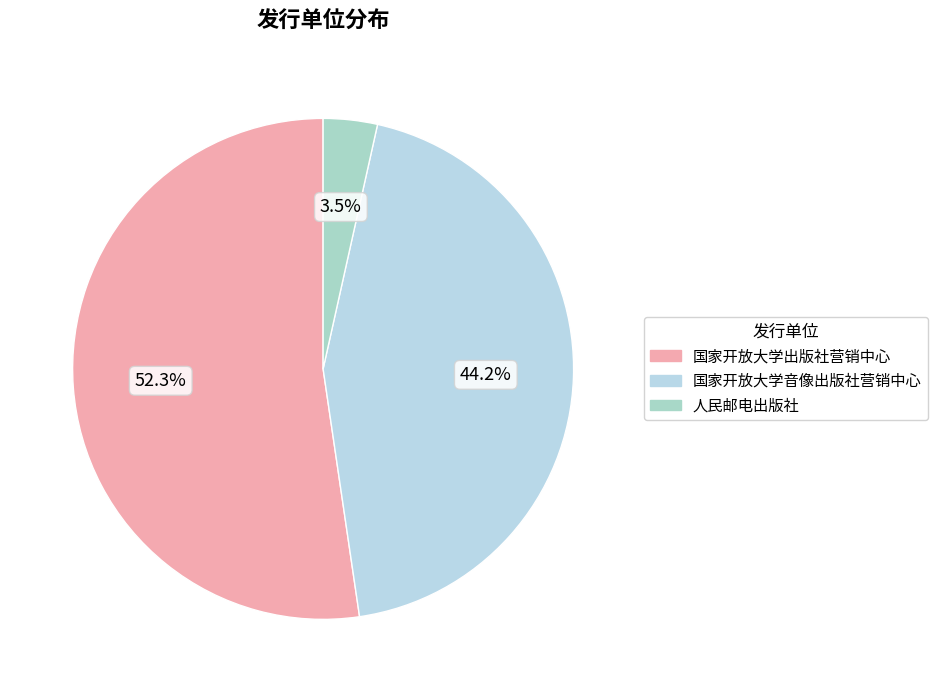

To the nearest percent, what is the difference between the 人民邮电出版社 and 国家开放大学音像出版社营销中心 slice percentages?

41%